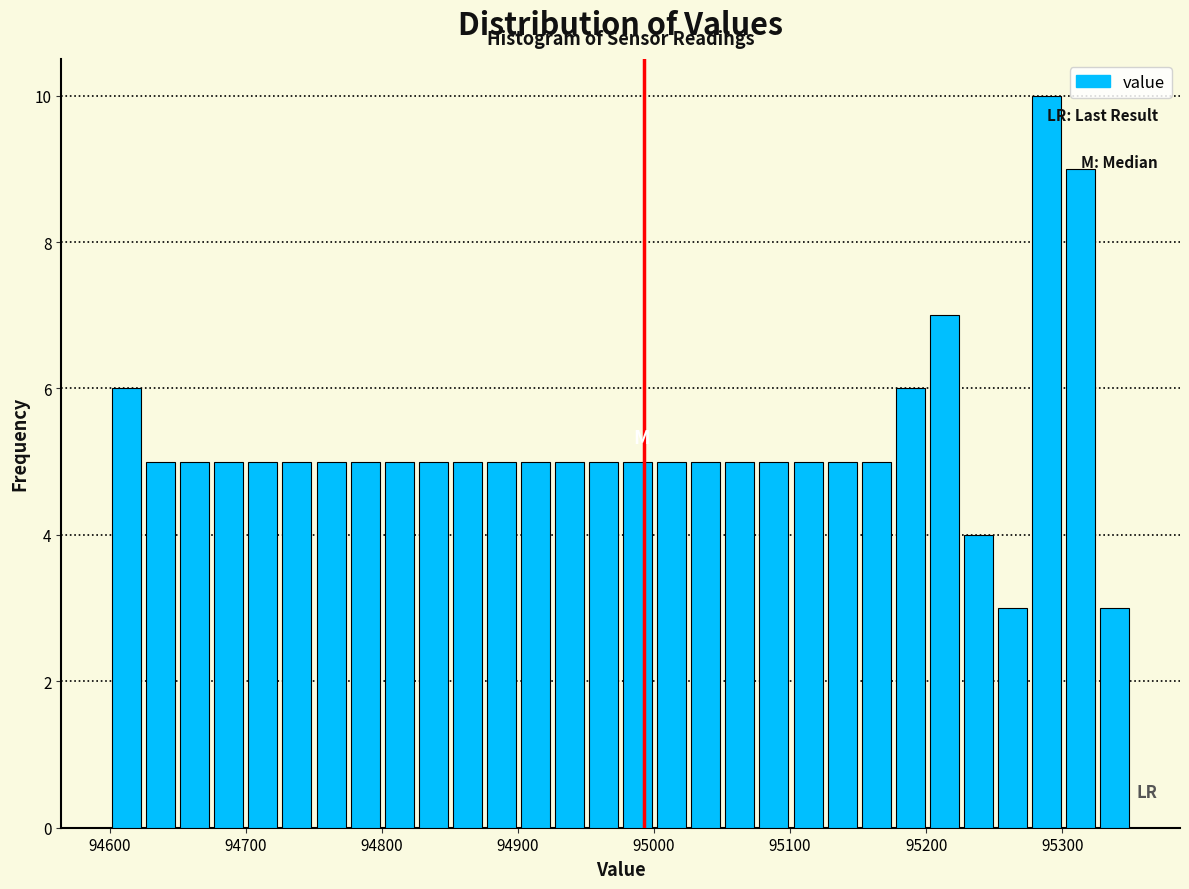

Read against the x-axis, roughly where is the centre of the tallest bar?

95290